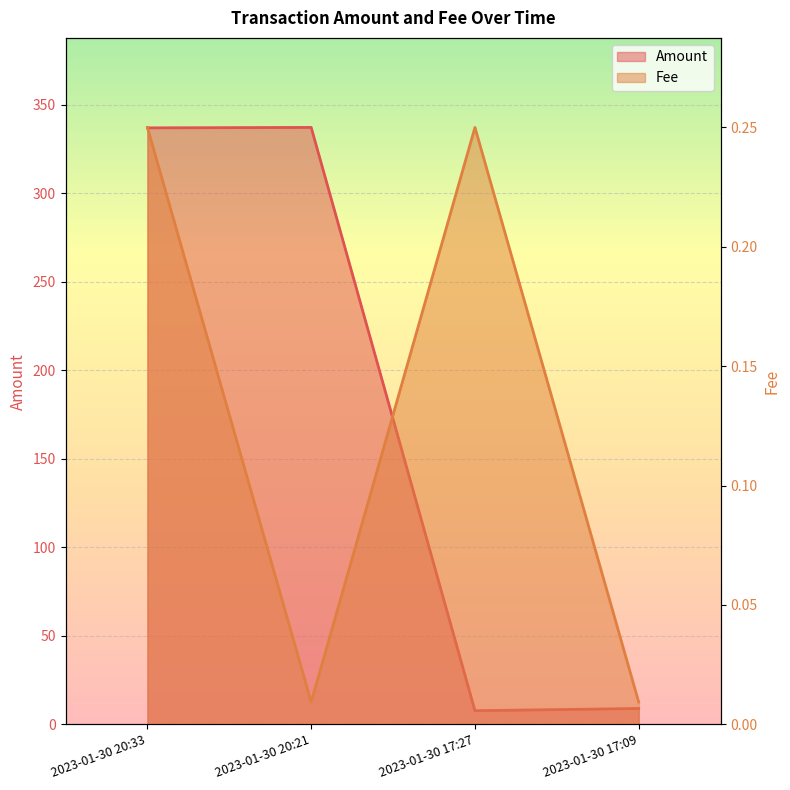

Reading left to right, what are all the values shown in this chart?

Amount: 337.0	337.2	7.7	8.9
Fee: 0.2	0.0	0.2	0.0